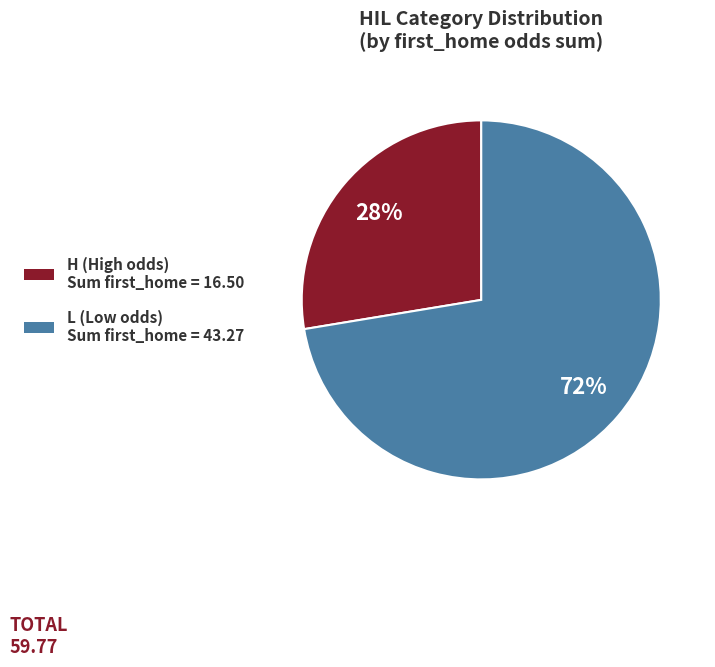

How many slices are in this pie chart?

2